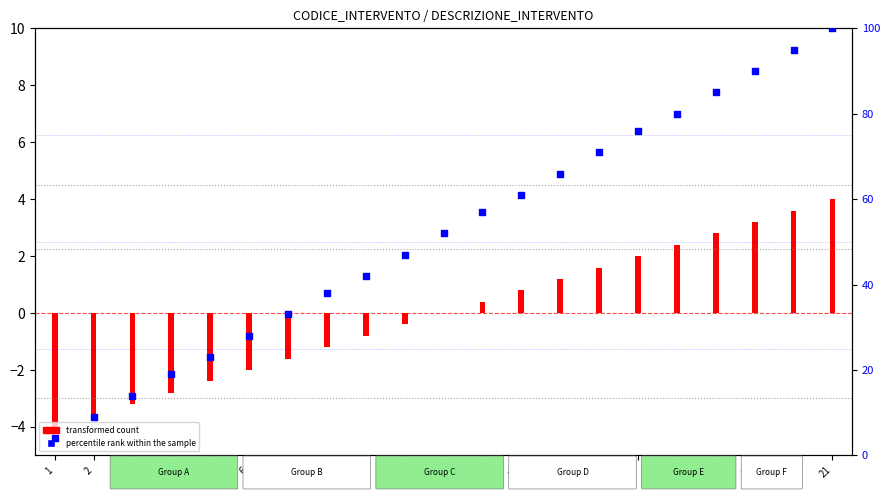

Between 17 and 8, which is larger?

17